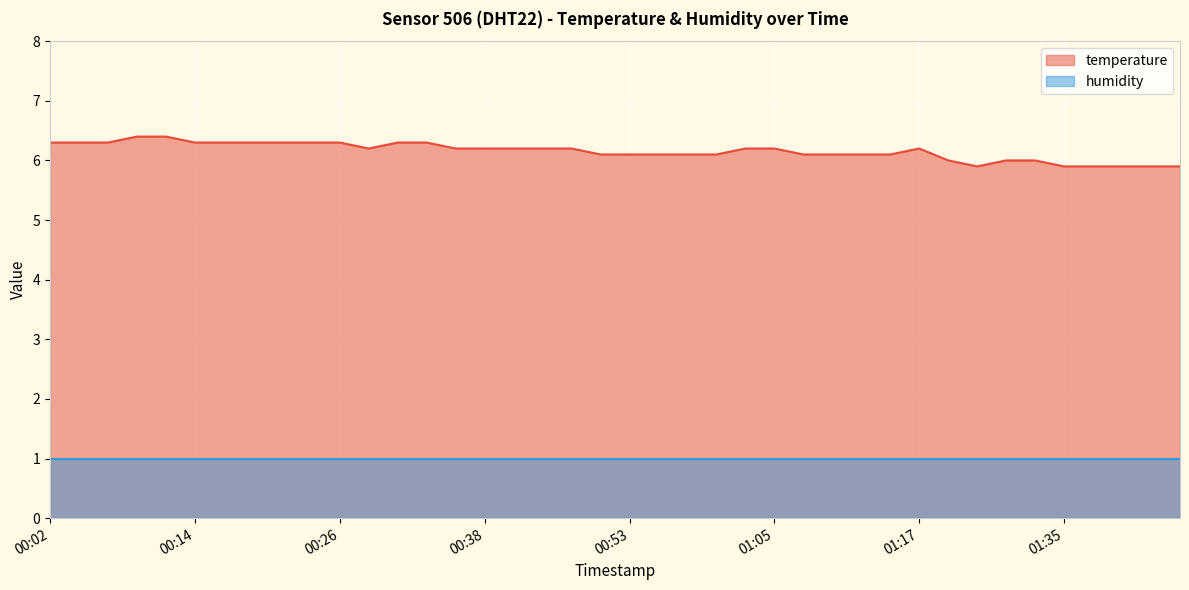

Reading left to right, extract all data points from this chart.

6.3	6.3	6.3	6.4	6.4	6.3	6.3	6.3	6.3	6.3	6.3	6.2	6.3	6.3	6.2	6.2	6.2	6.2	6.2	6.1	6.1	6.1	6.1	6.1	6.2	6.2	6.1	6.1	6.1	6.1	6.2	6.0	5.9	6.0	6.0	5.9	5.9	5.9	5.9	5.9